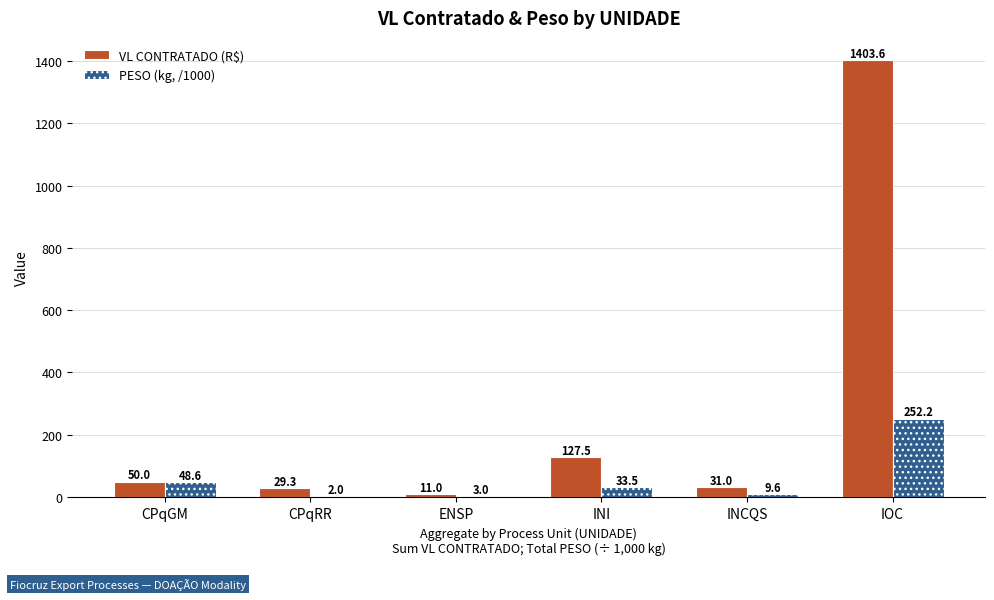

How many categories are shown in the chart?

6